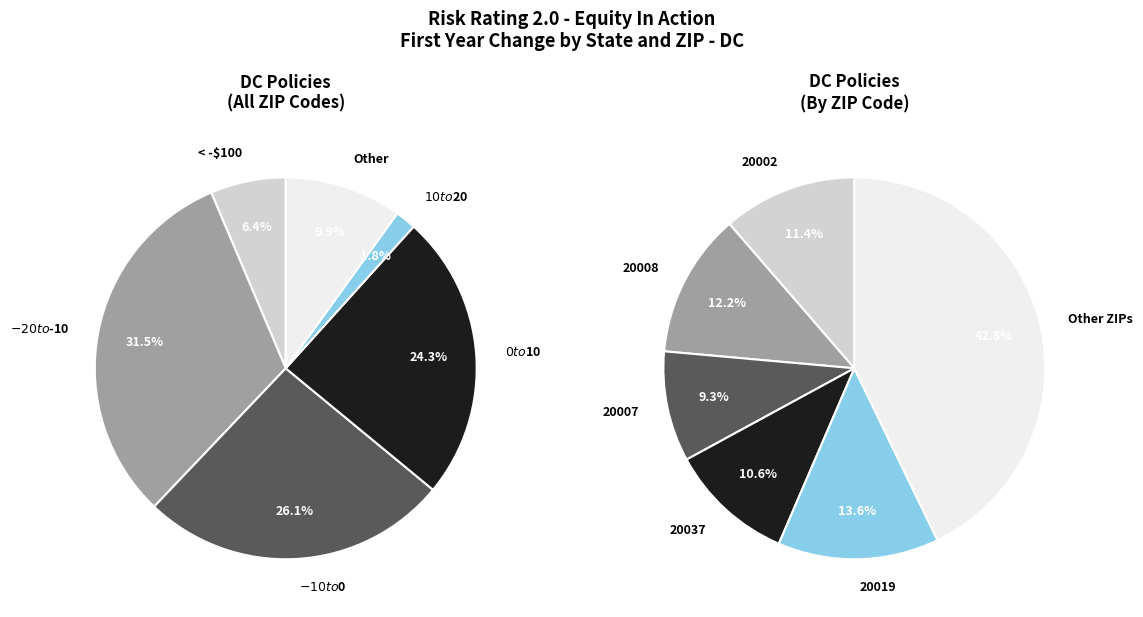

How many segments does this pie chart have?

6